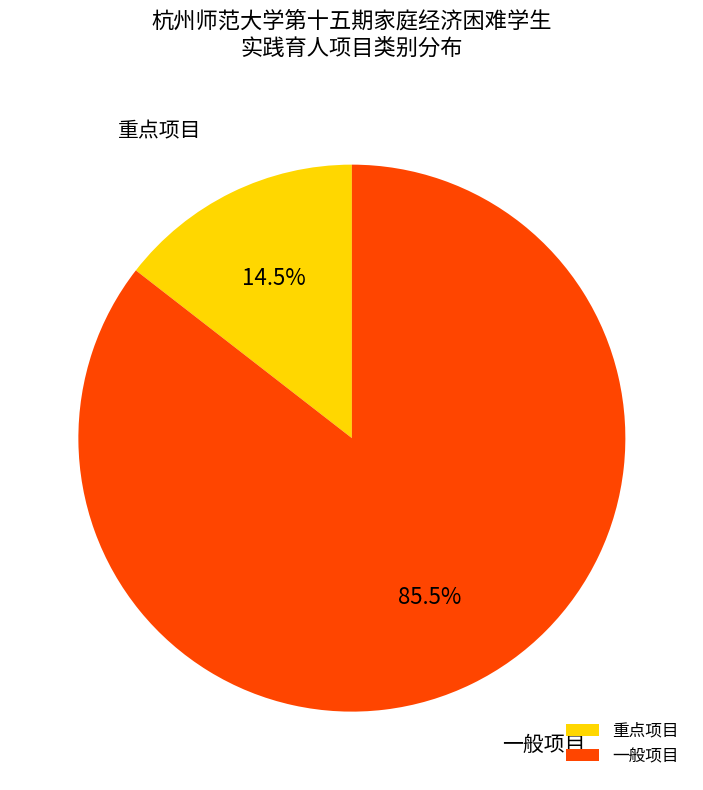

Do 一般项目 and 重点项目 together represent more than half of the pie?

Yes